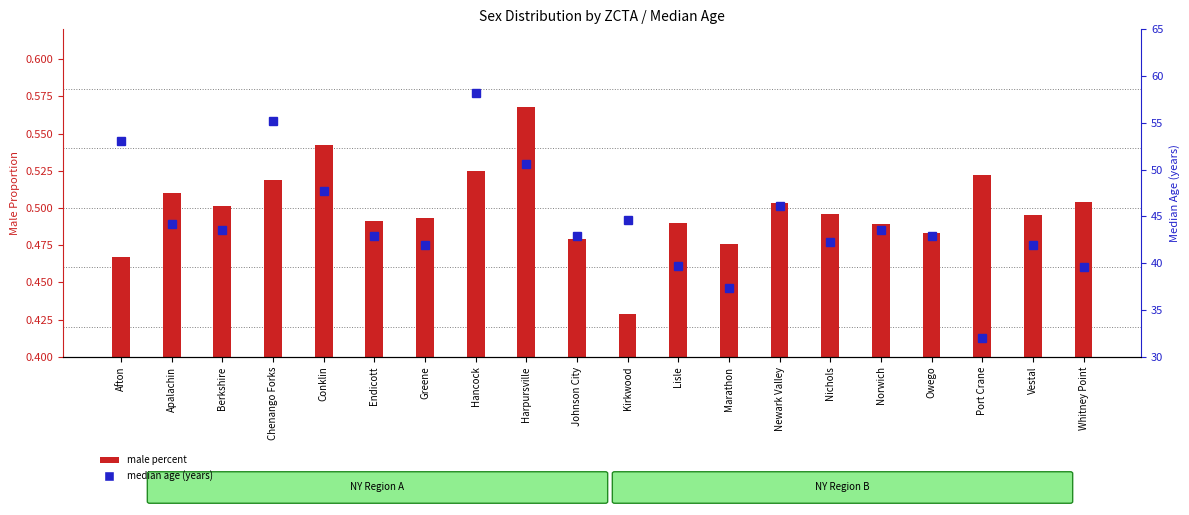

What is the difference between the median age (years) values at Owego and Port Crane?

10.9